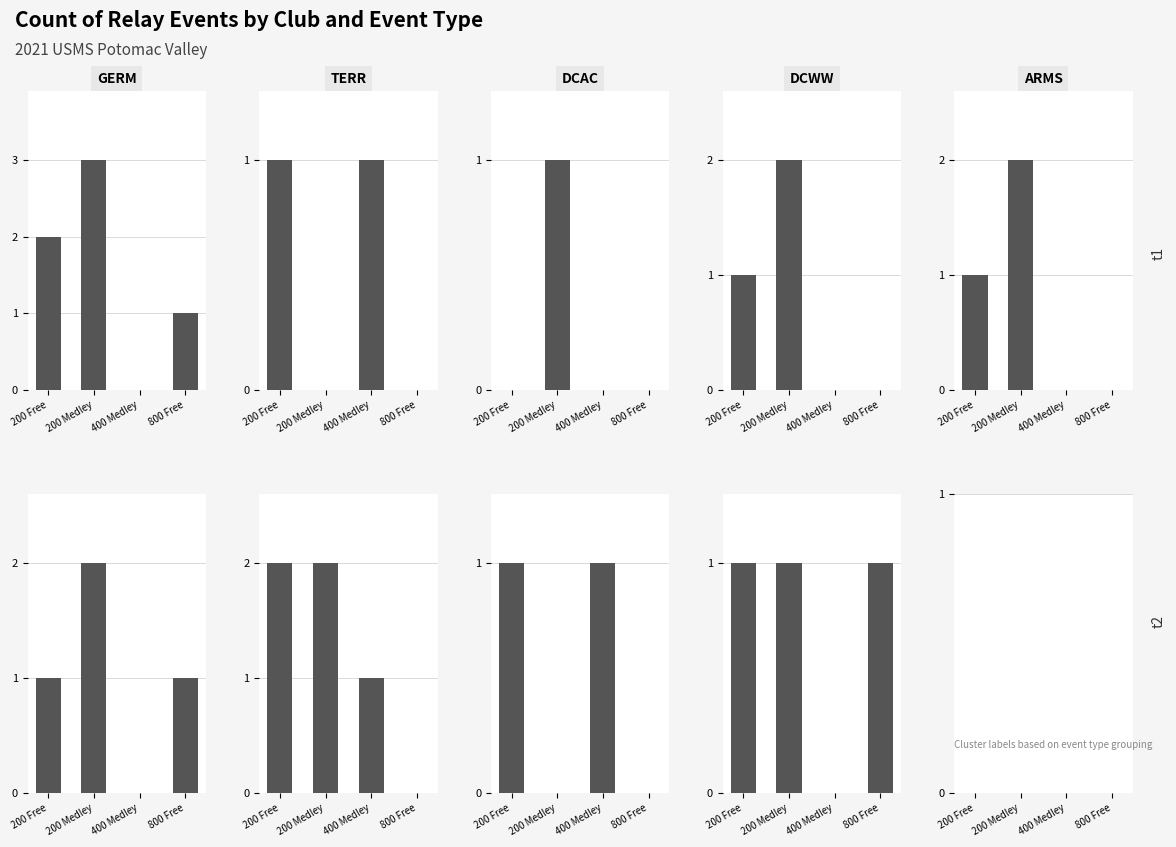

At which category is the sum across all series the highest?

200 Free